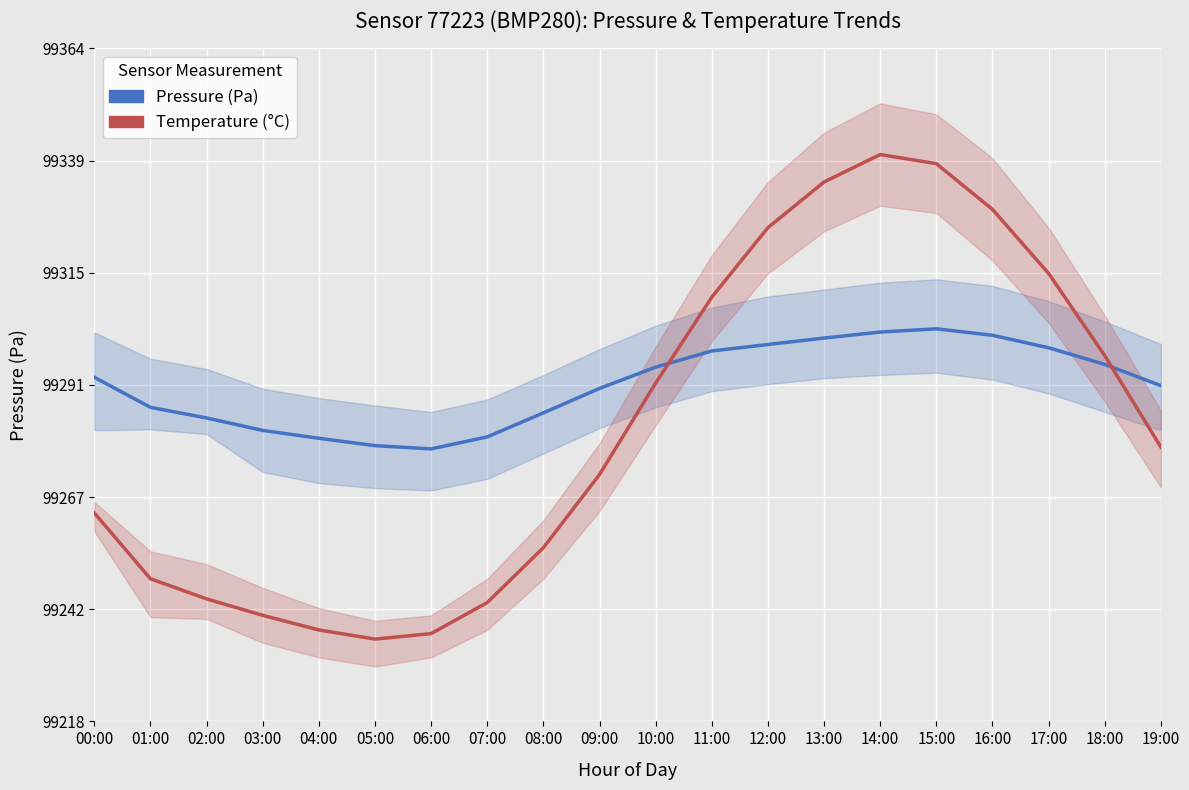

Read the Pressure (Pa) value at 12:00.

99300.1